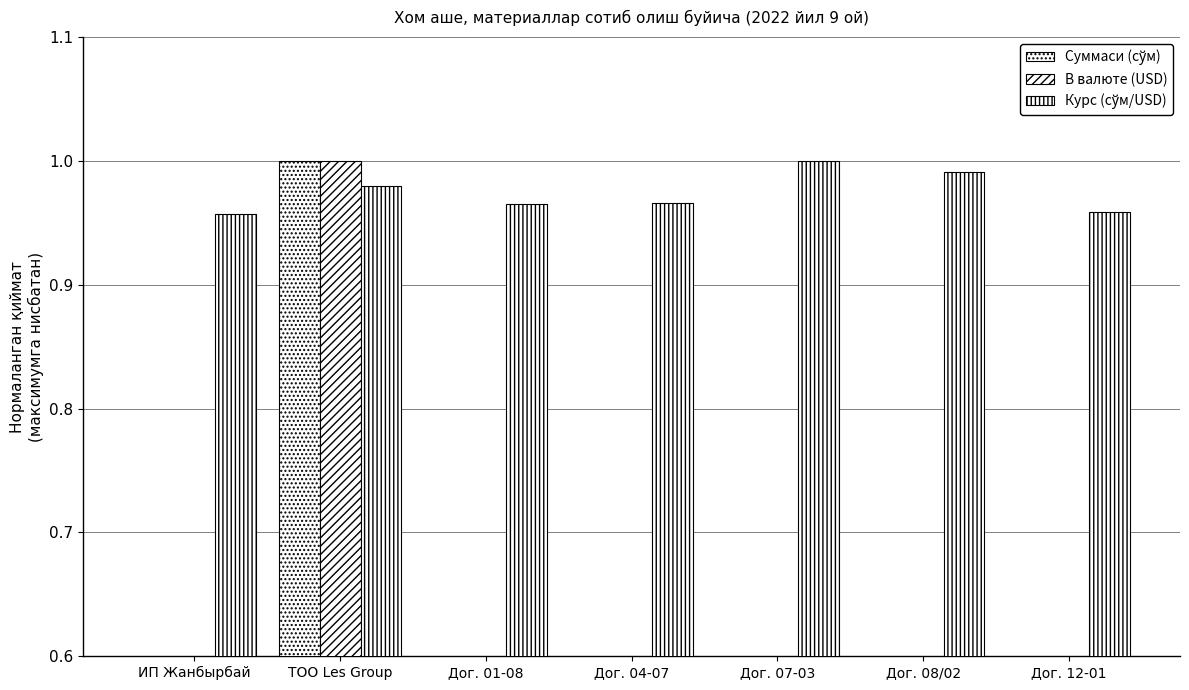

What are all the series names shown in the legend?

Суммаси (сўм), В валюте (USD), Курс (сўм/USD)